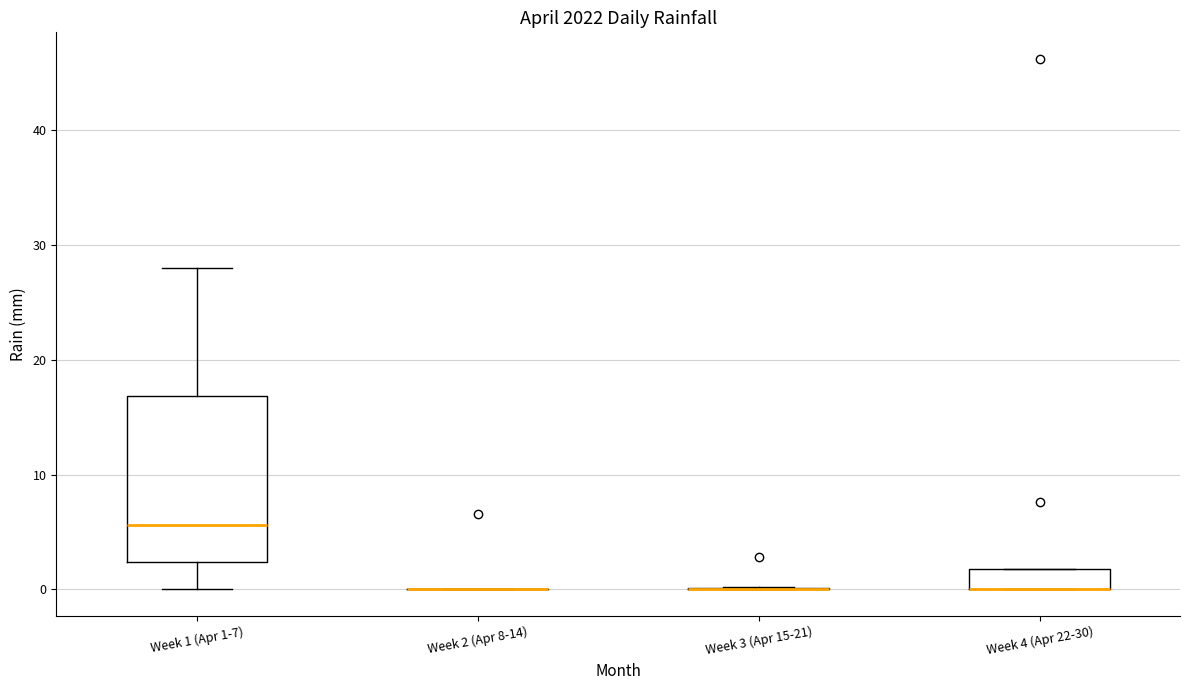

Which box is the tallest, from its lower edge to its upper edge?

Week 1 (Apr 1-7)